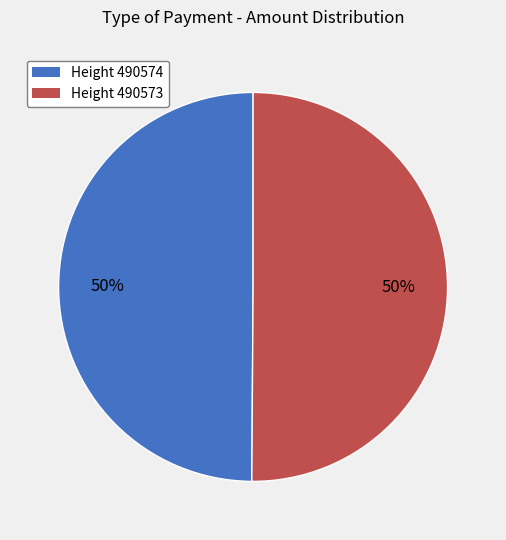

True or false: Height 490574 accounts for 50% of the total.

True